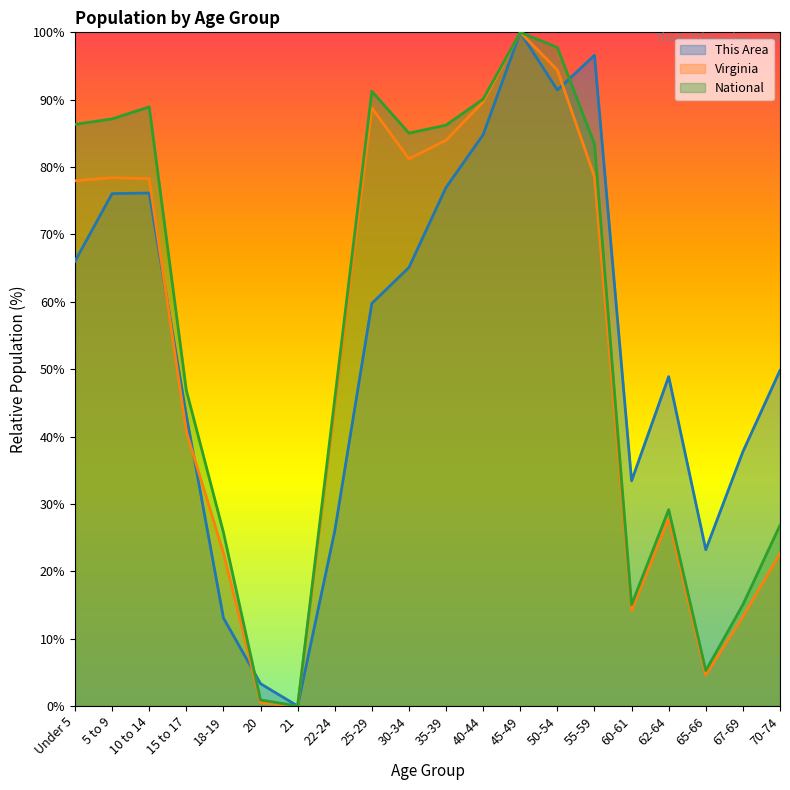

At how many categories does at least one series exceed 31?

16